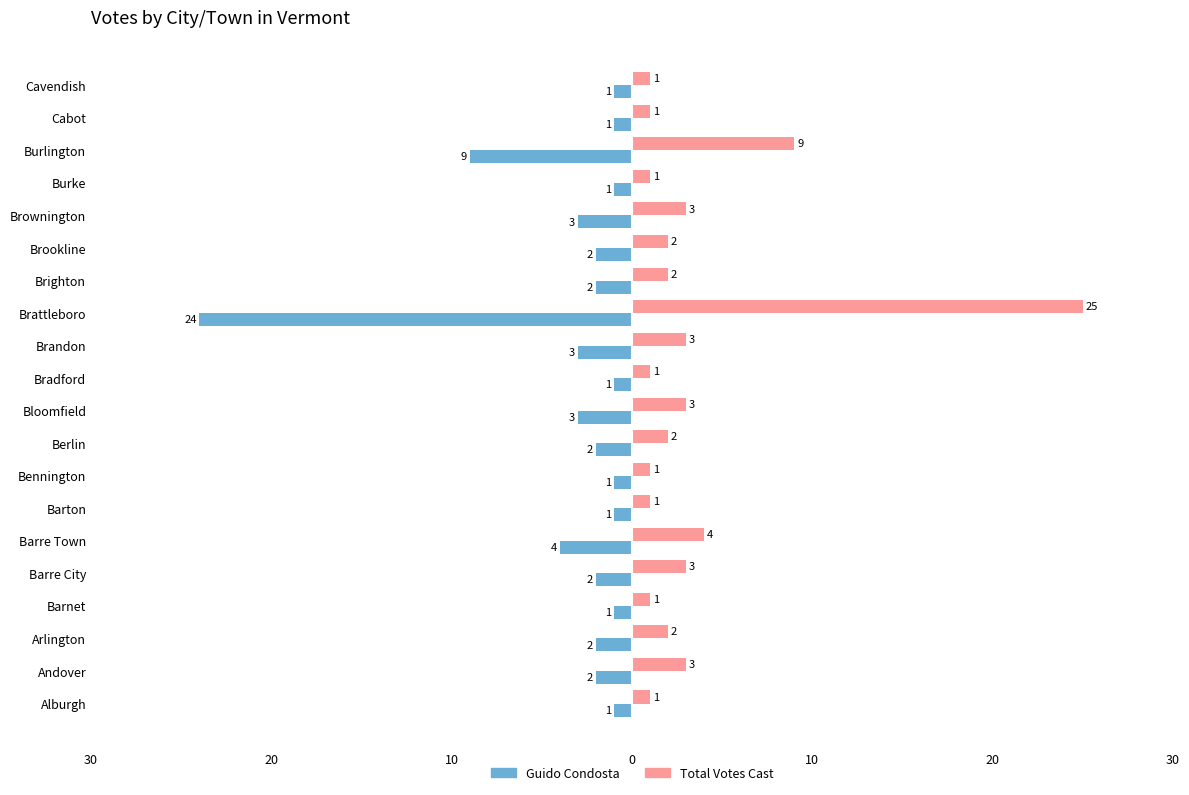

What is the highest value of the Total Votes Cast series?

25